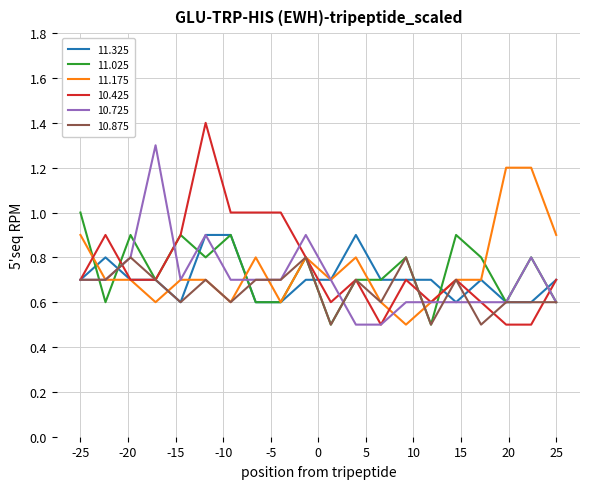

What is the lowest value of the 11.025 series?

0.5